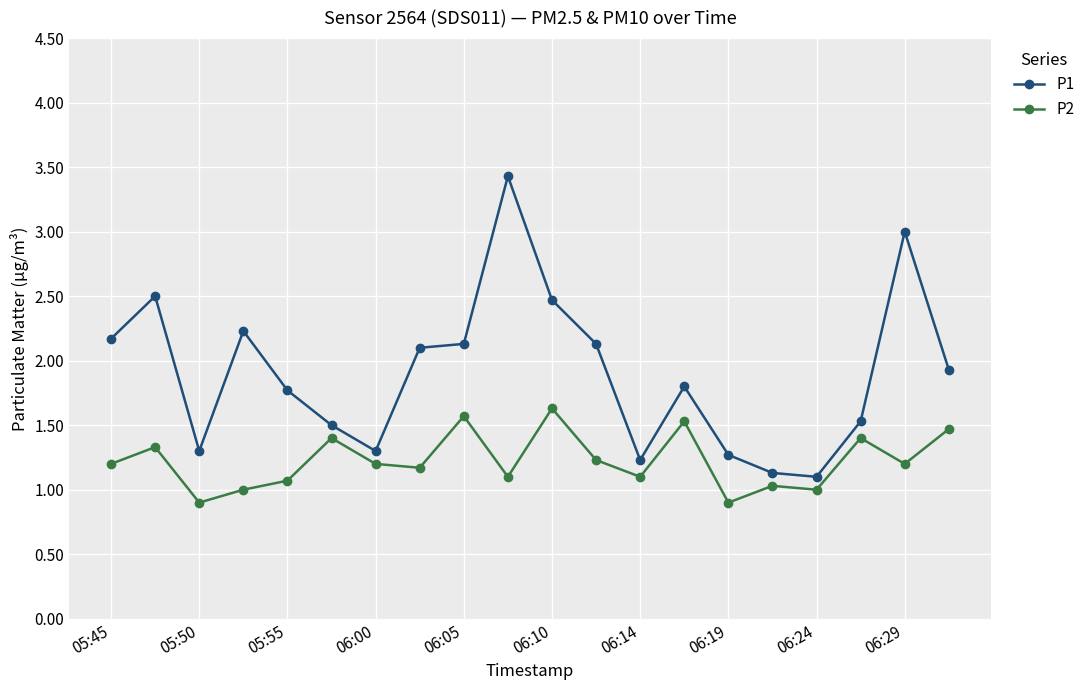

What is the difference between the maximum and second lowest values in the P1 series?

2.3